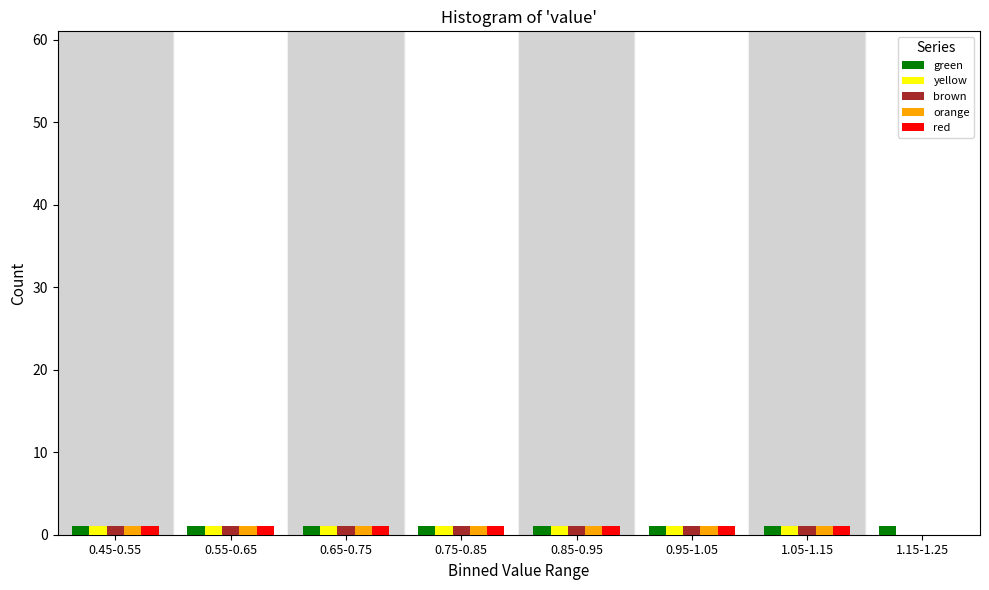

How many groups of bars are there?

8